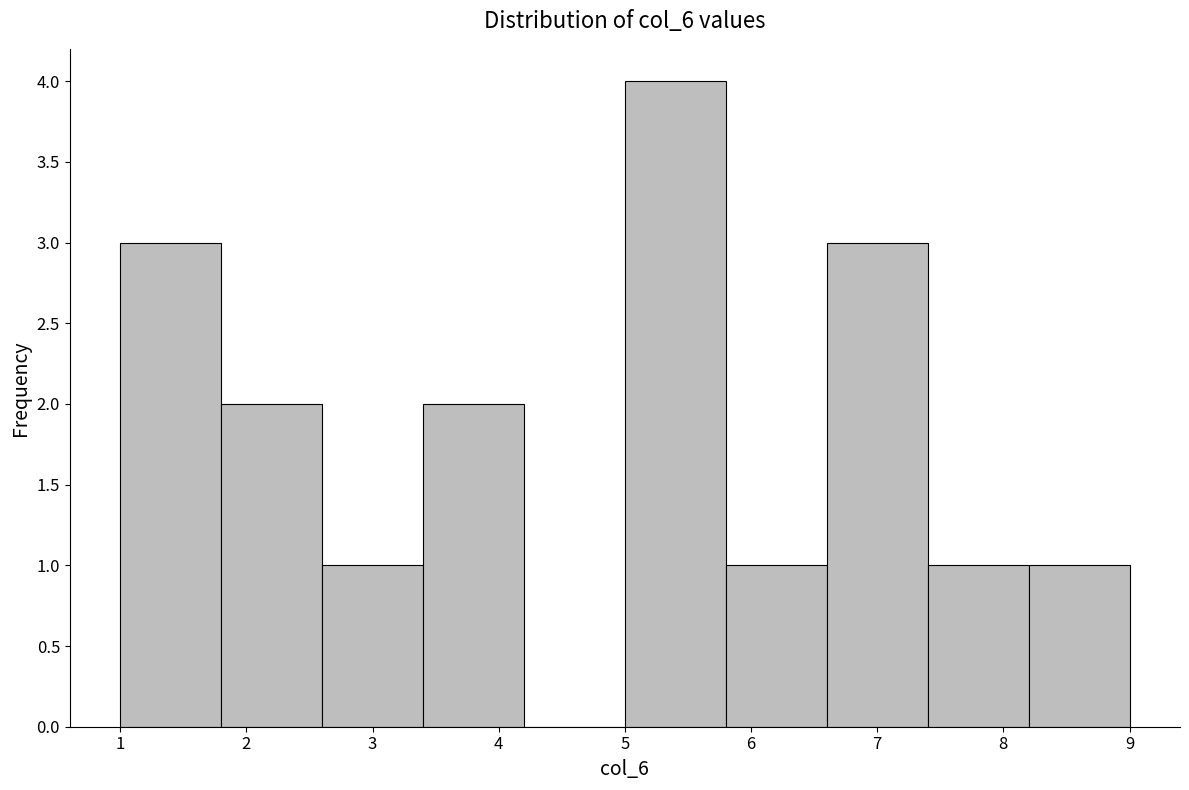

Reading left to right, transcribe this chart: for each bar, give the range it covers on the x-axis and its height. The values are not printed on the chart, so give them approximately, as read against the axis.

1.0 to 1.8: 3
1.8 to 2.6: 2
2.6 to 3.4: 1
3.4 to 4.2: 2
4.2 to 5.0: 0
5.0 to 5.8: 4
5.8 to 6.6: 1
6.6 to 7.4: 3
7.4 to 8.2: 1
8.2 to 9.0: 1